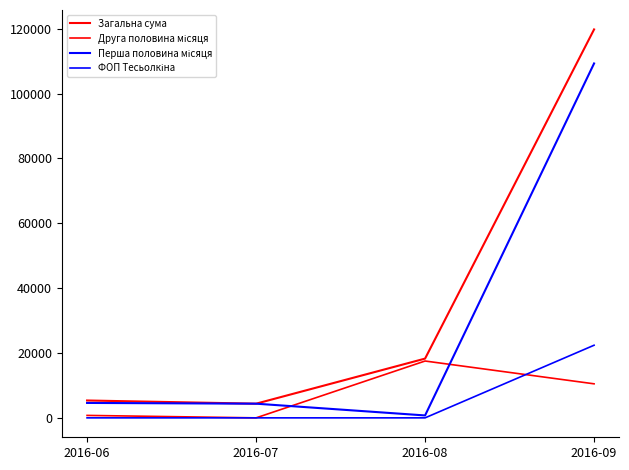

Which label corresponds to the largest value in the chart?

2016-09